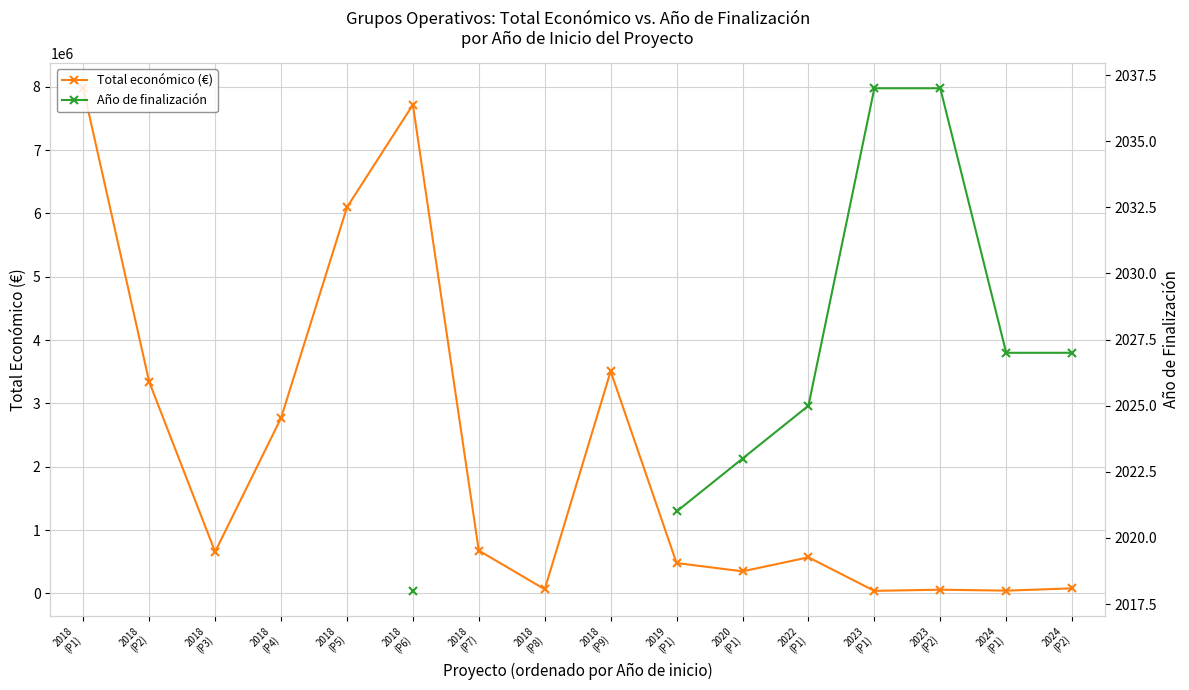

What is the sum of all Total económico (€) values?

34436233